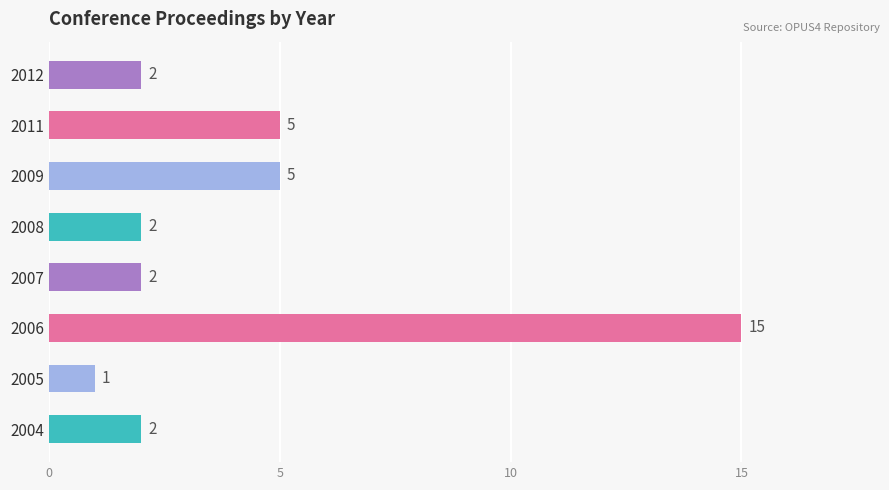

Which label corresponds to the largest value in the chart?

2006